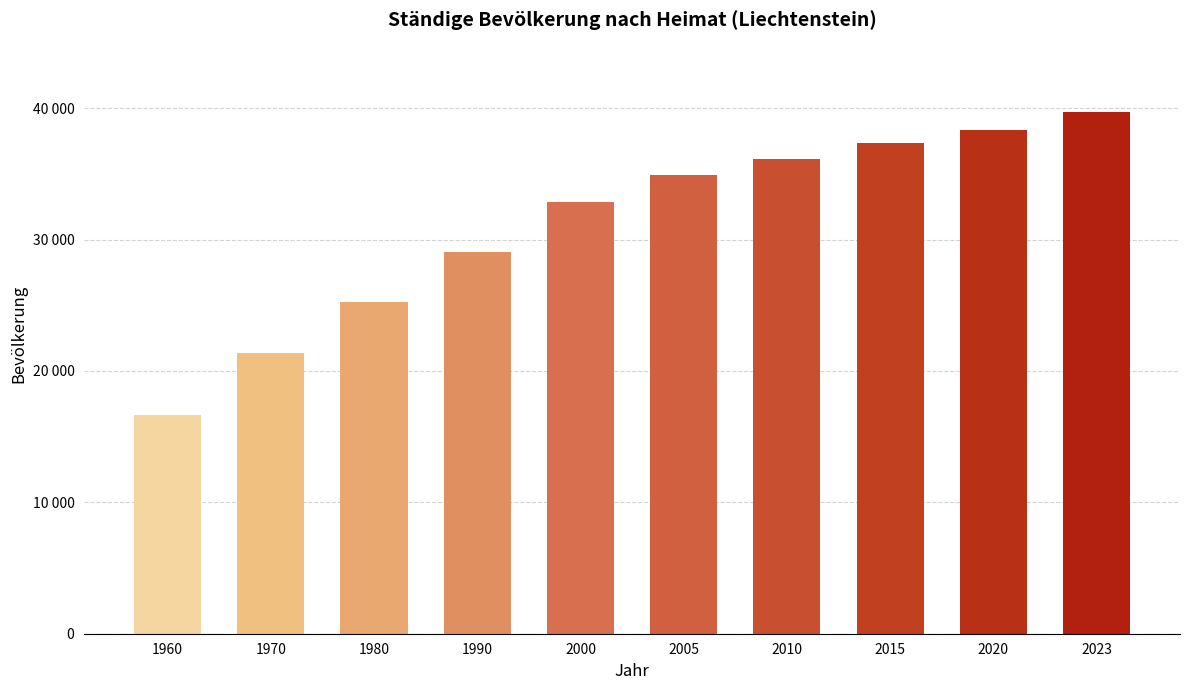

Reading right to left, transcribe all the data shown in this chart.

2023=39677	2020=38378	2015=37366	2010=36149	2005=34905	2000=32863	1990=29032	1980=25215	1970=21350	1960=16628